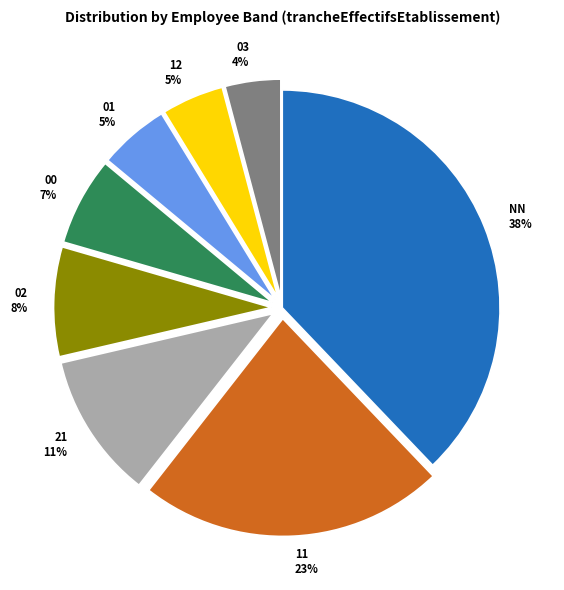

Approximately how many times larger is the value at NN 38% compared to 21 11%?

3.5